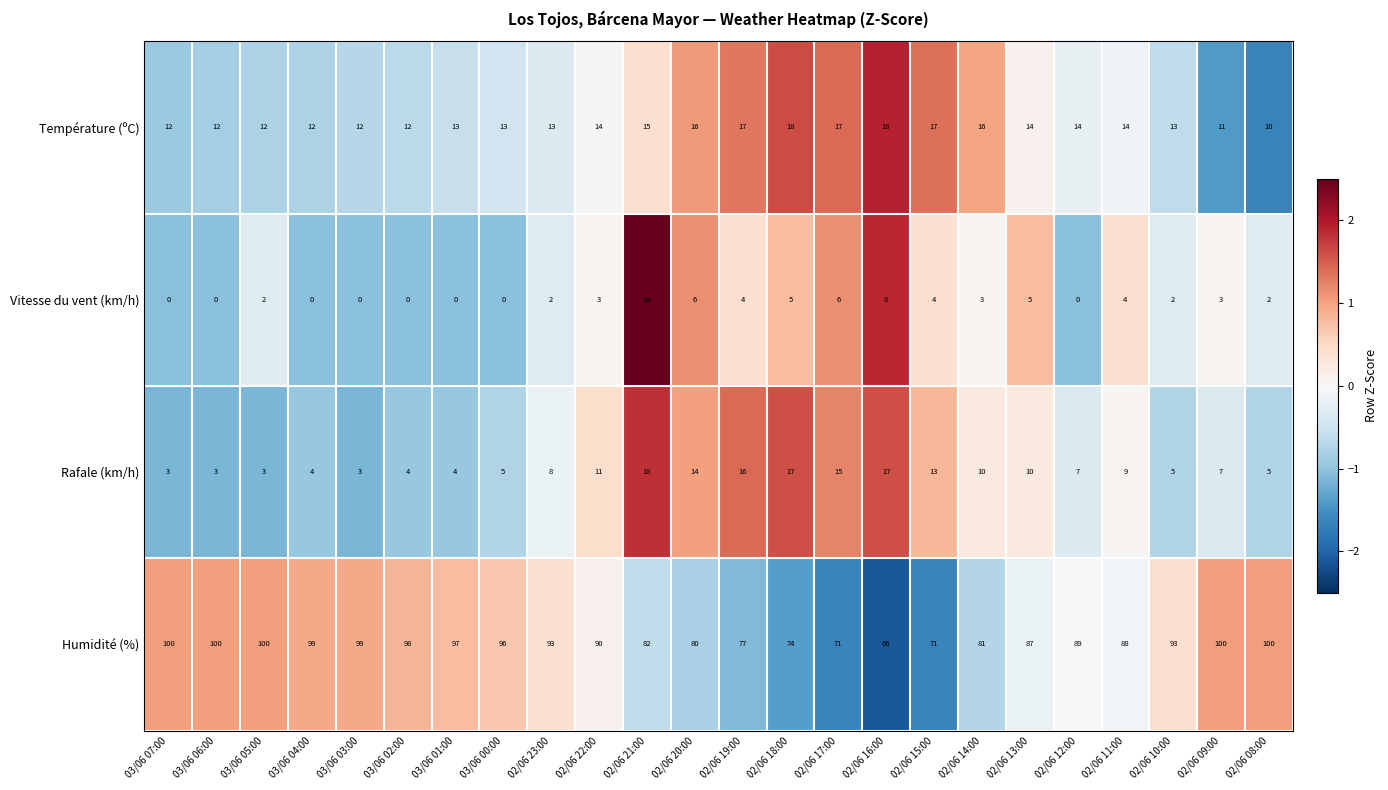

Which category has the highest value in the Rafale (km/h) series?

02/06 21:00